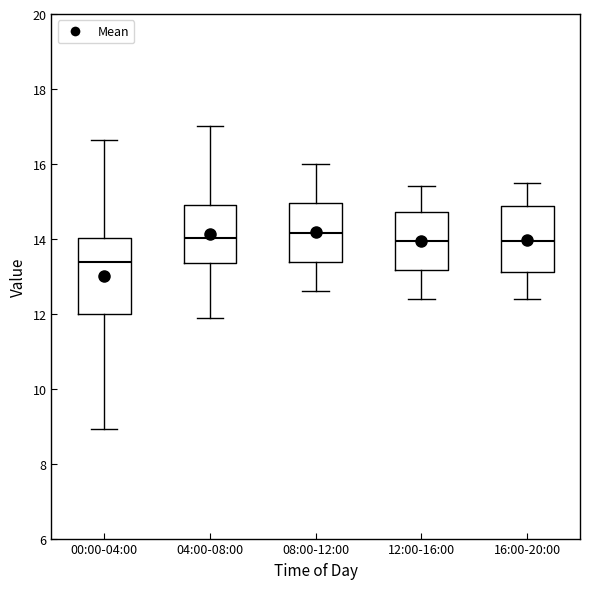

Reading left to right, transcribe this box plot: for each box, give where its median line is, the range the box spans, and where its two whiskers end, as read against the y-axis. The values are not printed on the chart, so give them approximately, as read against the axis.

00:00-04:00: median 13.4, box 12.0 to 14.0, whiskers 9.0 to 16.6
04:00-08:00: median 14.0, box 13.4 to 15.0, whiskers 12.0 to 17.0
08:00-12:00: median 14.2, box 13.4 to 15.0, whiskers 12.6 to 16.0
12:00-16:00: median 14.0, box 13.2 to 14.8, whiskers 12.4 to 15.4
16:00-20:00: median 14.0, box 13.2 to 14.8, whiskers 12.4 to 15.6